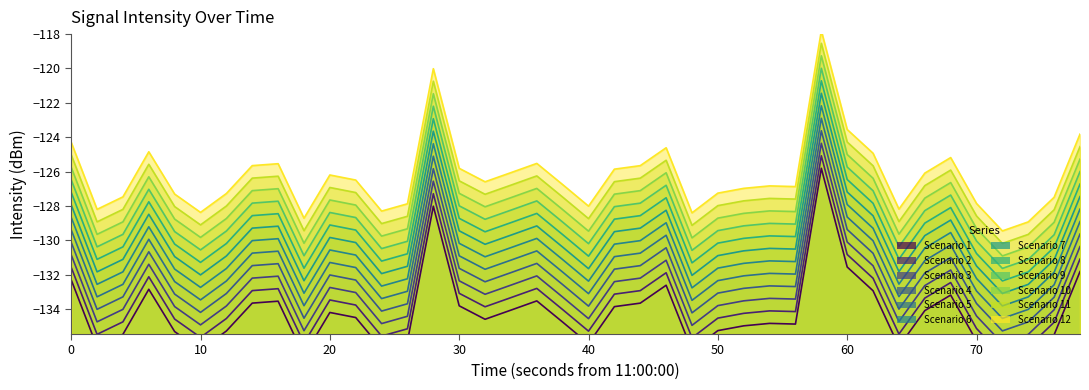

What is the lowest value of the Scenario 5 series?

-134.5